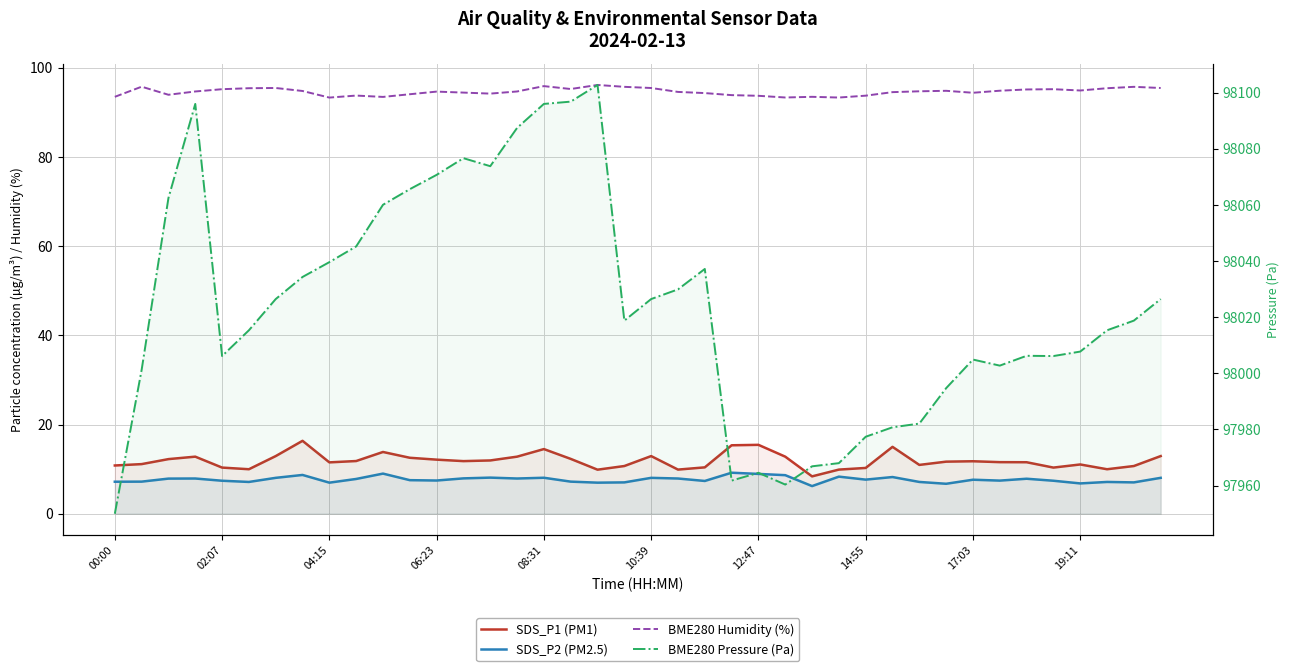

In BME280 Humidity (%), how many points are lower than both neighbors (excluding endpoints)?

9